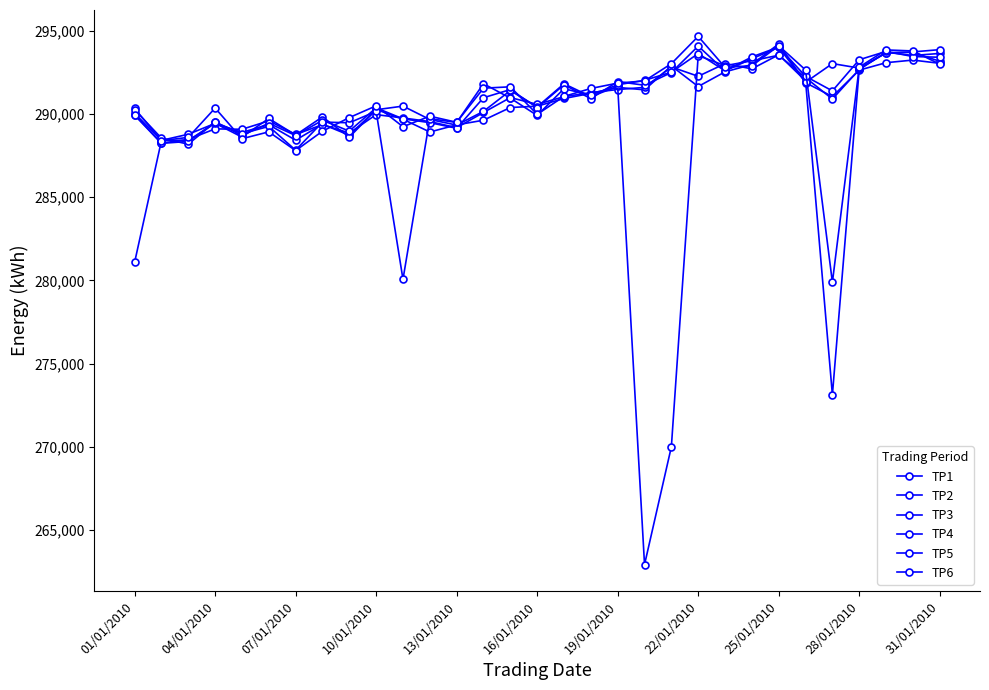

Count the number of categories in the chart.

31